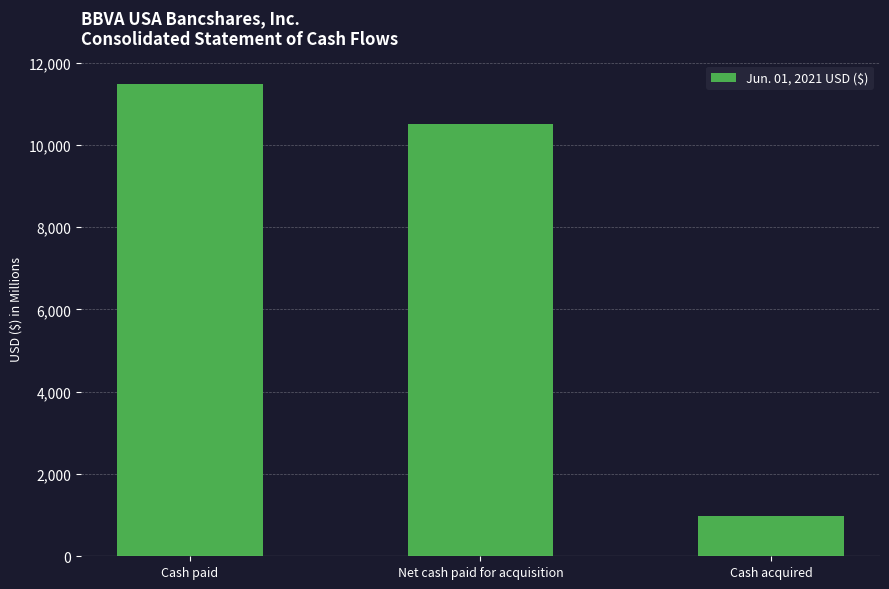

Reading left to right, list all the values displayed in this chart.

Cash paid=11480	Net cash paid for acquisition=10511	Cash acquired=969